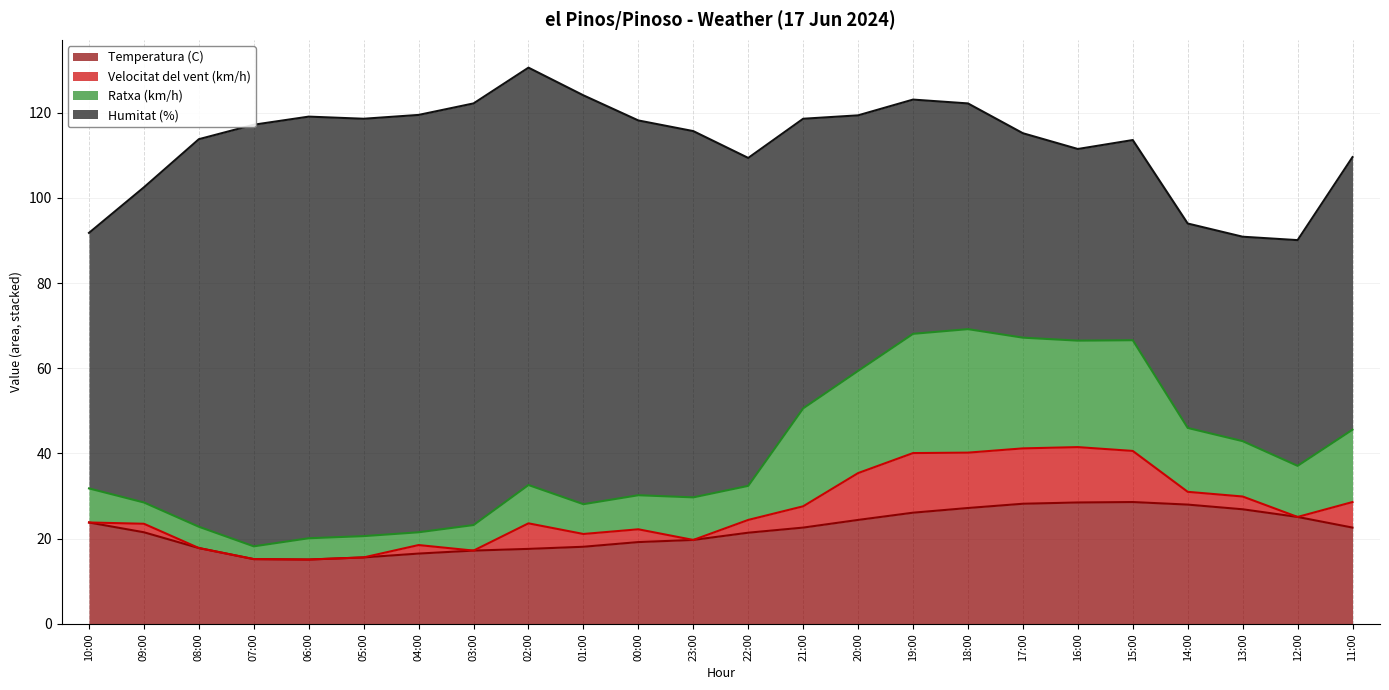

Rank the categories by Ratxa (km/h) value from highest to lowest.

18:00, 19:00, 17:00, 15:00, 16:00, 20:00, 21:00, 14:00, 11:00, 13:00, 12:00, 02:00, 22:00, 10:00, 00:00, 23:00, 09:00, 01:00, 03:00, 08:00, 04:00, 05:00, 06:00, 07:00